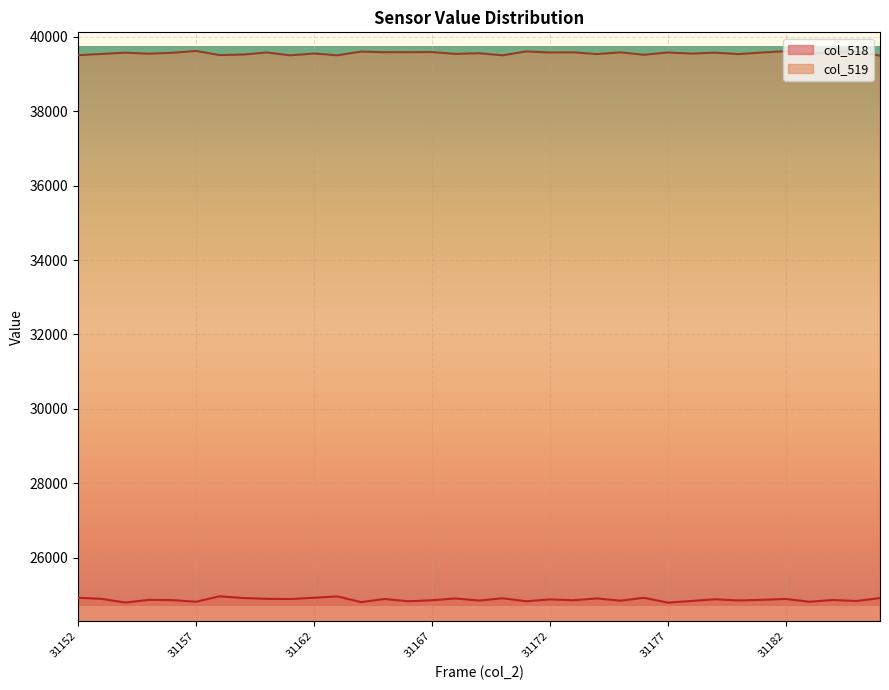

Does the chart display data point markers on the line(s)?

No